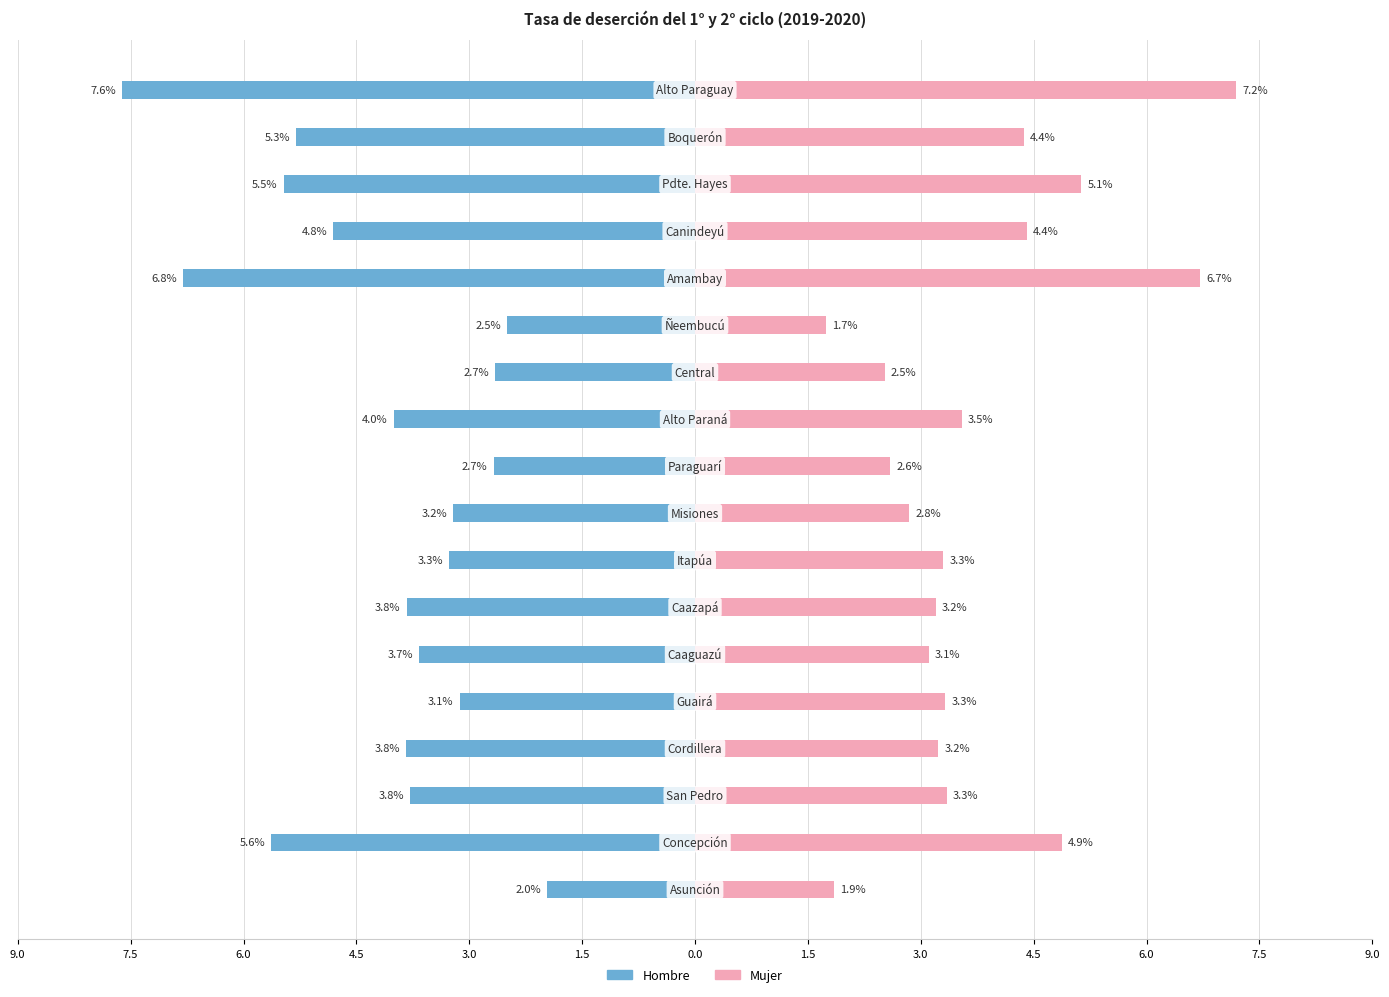

Which series has the widest spread of values?

Hombre